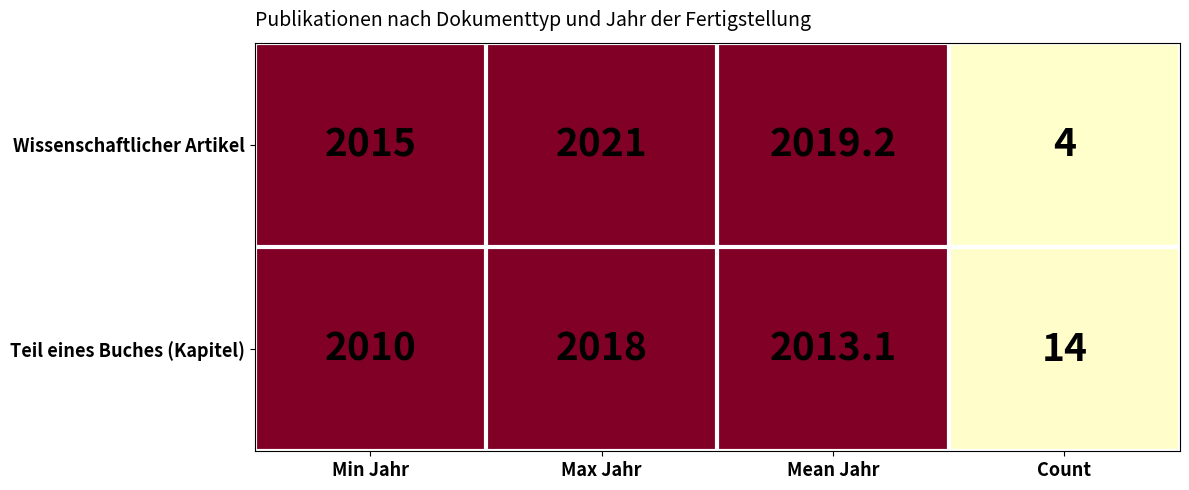

Rank the series at Min Jahr from highest to lowest value.

Wissenschaftlicher Artikel, Teil eines Buches (Kapitel)